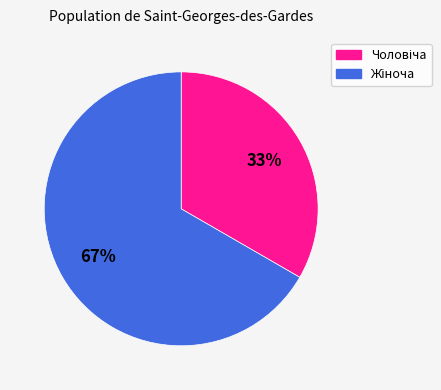

Does any single category account for the majority?

Yes